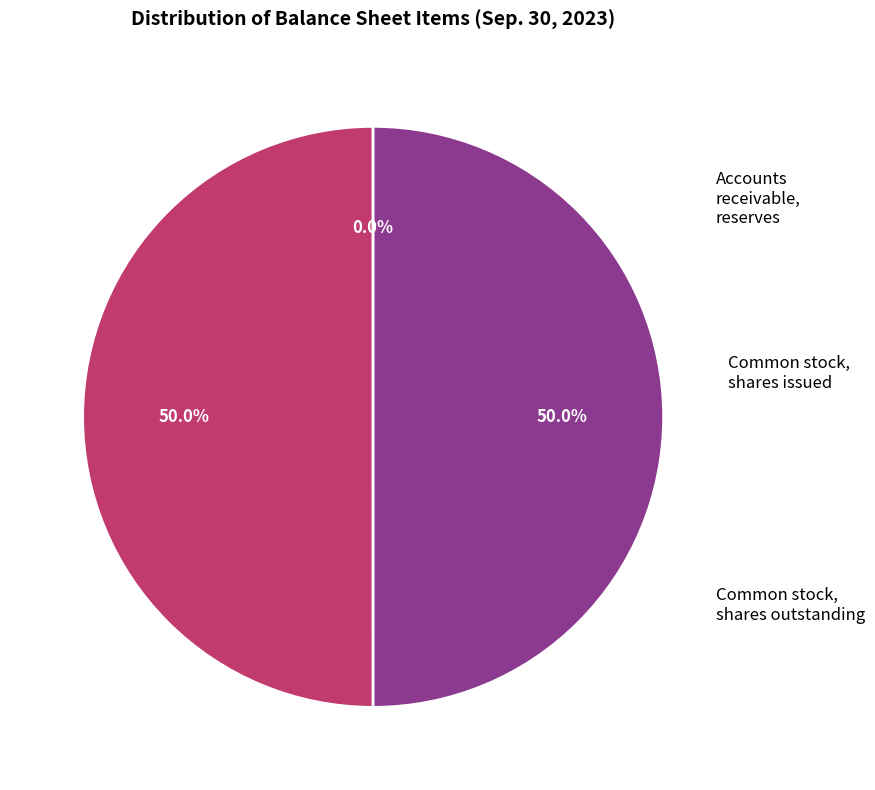

Which category has the smallest portion of the pie?

Accounts receivable, reserves